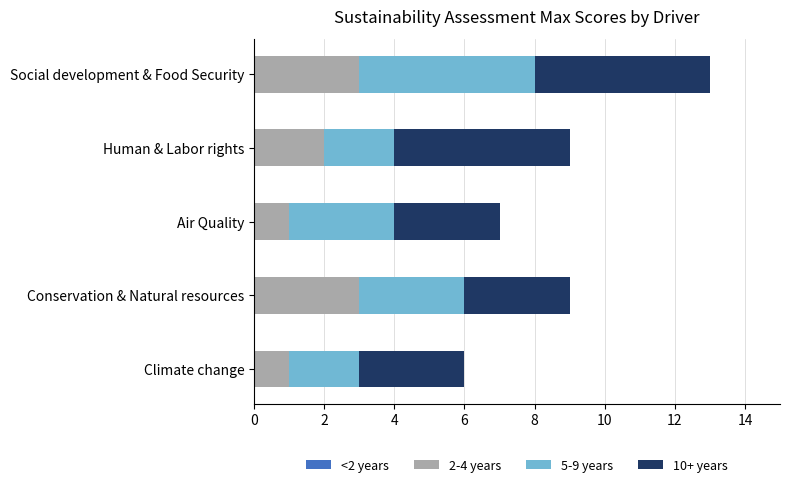

At which category is the sum across all series the highest?

Social development & Food Security